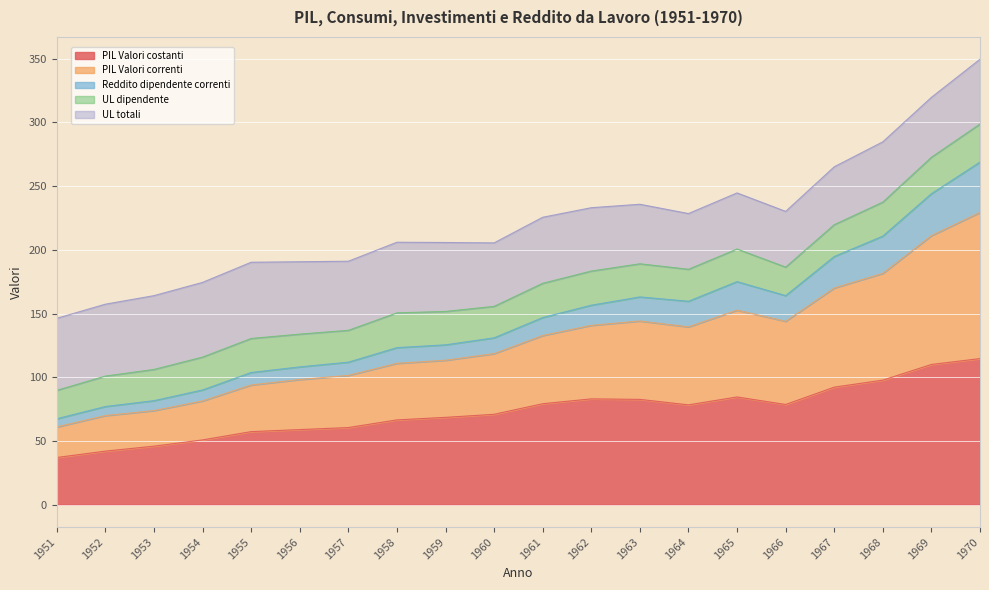

True or false: Reddito dipendente correnti and PIL Valori costanti cross at least once.

False